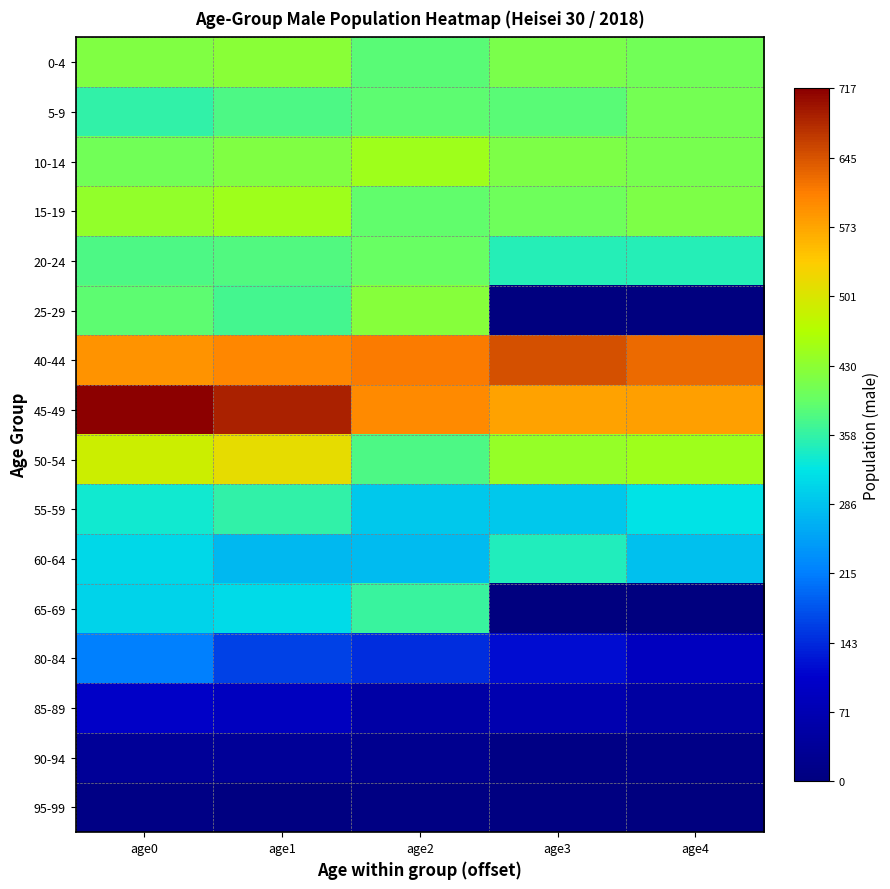

Reading right to left, transcribe all the data shown in this chart.

0-4: age4=0.6	age3=0.6	age2=0.5	age1=0.6	age0=0.6
5-9: age4=0.6	age3=0.5	age2=0.5	age1=0.5	age0=0.5
10-14: age4=0.6	age3=0.6	age2=0.6	age1=0.6	age0=0.6
15-19: age4=0.6	age3=0.6	age2=0.5	age1=0.6	age0=0.6
20-24: age4=0.5	age3=0.5	age2=0.6	age1=0.5	age0=0.5
25-29: age4=0.0	age3=0.0	age2=0.6	age1=0.5	age0=0.5
40-44: age4=0.9	age3=0.9	age2=0.9	age1=0.8	age0=0.8
45-49: age4=0.8	age3=0.8	age2=0.8	age1=1.0	age0=1.0
50-54: age4=0.6	age3=0.6	age2=0.5	age1=0.7	age0=0.7
55-59: age4=0.4	age3=0.4	age2=0.4	age1=0.5	age0=0.5
60-64: age4=0.4	age3=0.5	age2=0.4	age1=0.4	age0=0.4
65-69: age4=0.0	age3=0.0	age2=0.5	age1=0.4	age0=0.4
80-84: age4=0.1	age3=0.2	age2=0.2	age1=0.2	age0=0.3
85-89: age4=0.1	age3=0.1	age2=0.1	age1=0.1	age0=0.1
90-94: age4=0.0	age3=0.0	age2=0.0	age1=0.0	age0=0.0
95-99: age4=0.0	age3=0.0	age2=0.0	age1=0.0	age0=0.0